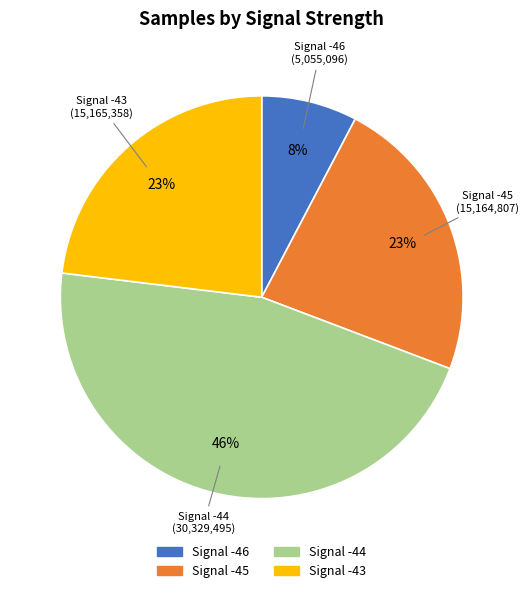

How many slices are in this pie chart?

4